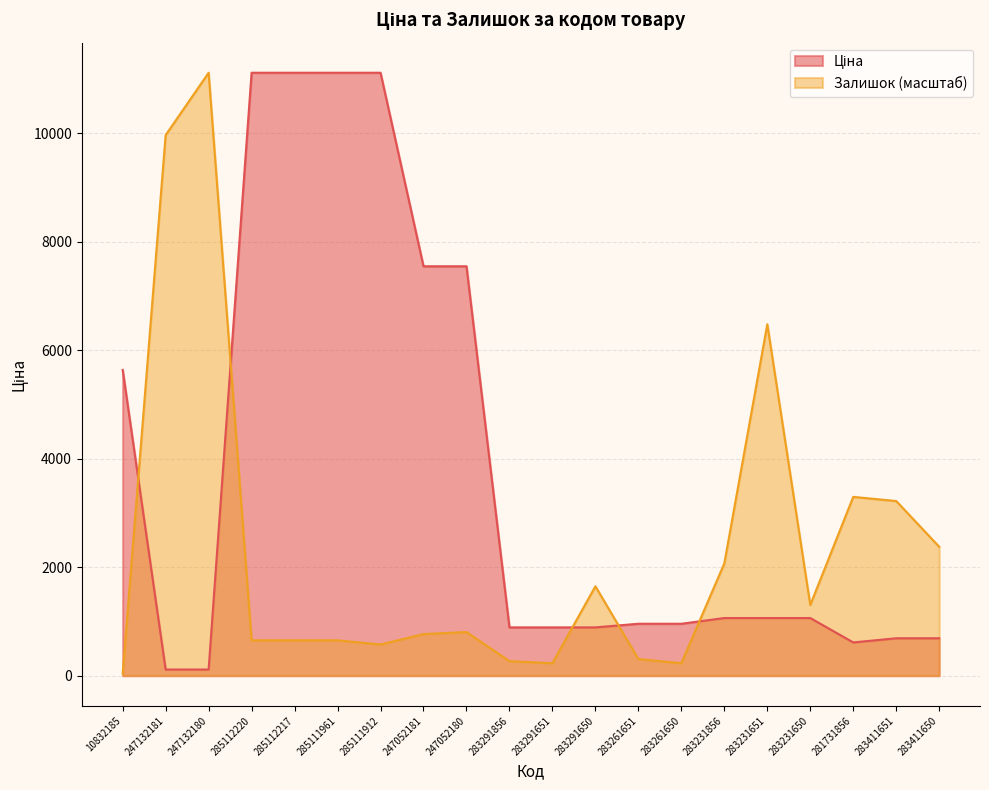

Is it true that Ціна equals 1061.2 at 283411650?

False